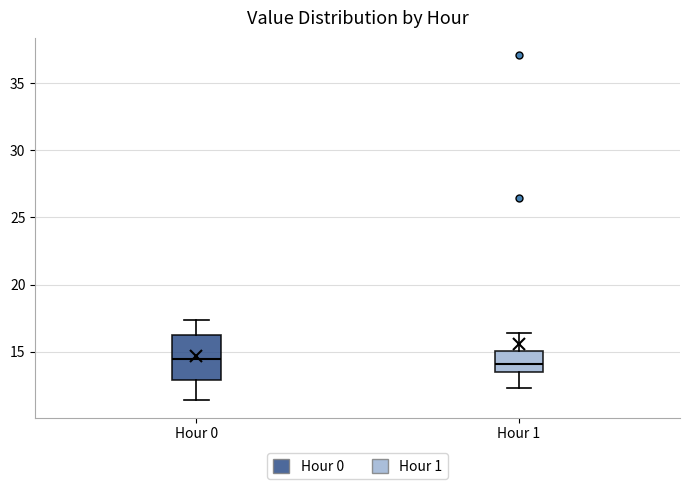

Reading left to right, read every box against the y-axis: the position of its median line, the range the box covers, and the ends of its whiskers. The values are not printed on the chart, so give them approximately, as read against the axis.

Hour 0: median 14.5, box 13.0 to 16.0, whiskers 11.5 to 17.5
Hour 1: median 14.0, box 13.5 to 15.0, whiskers 12.5 to 16.5